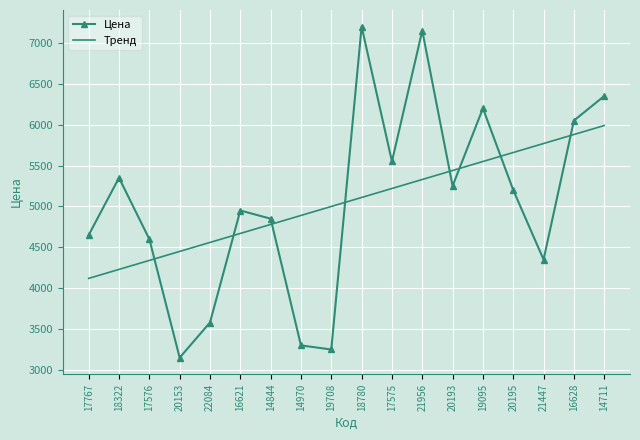

What is the approximate value of Цена at 21956?

7150.0